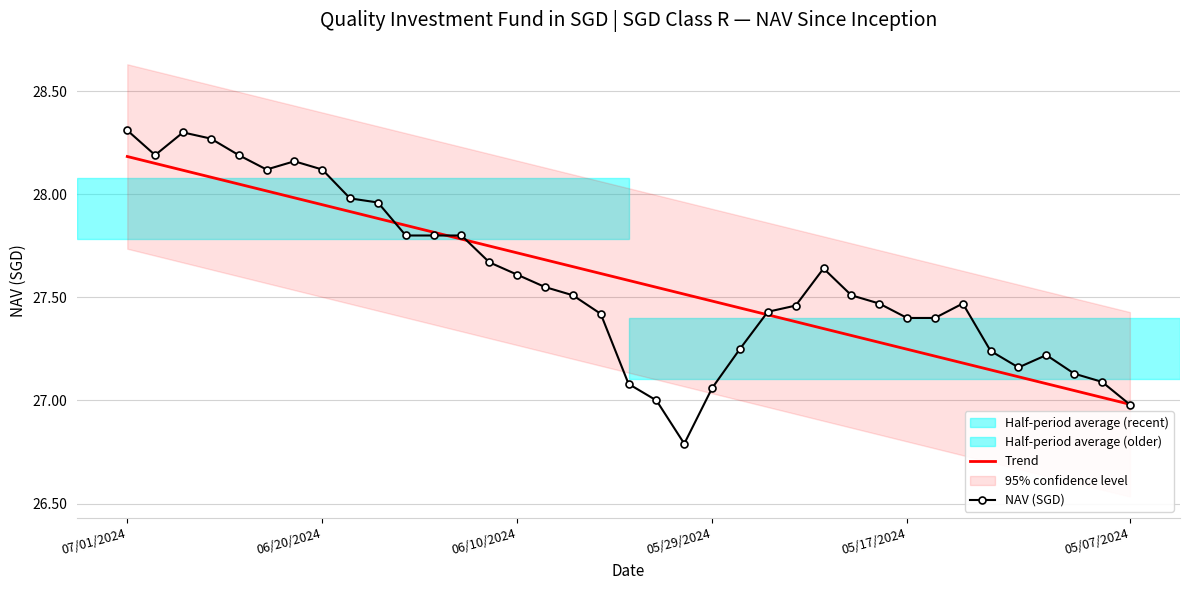

Which series ends up on top after the final intersection of NAV (SGD) and Trend?

Trend